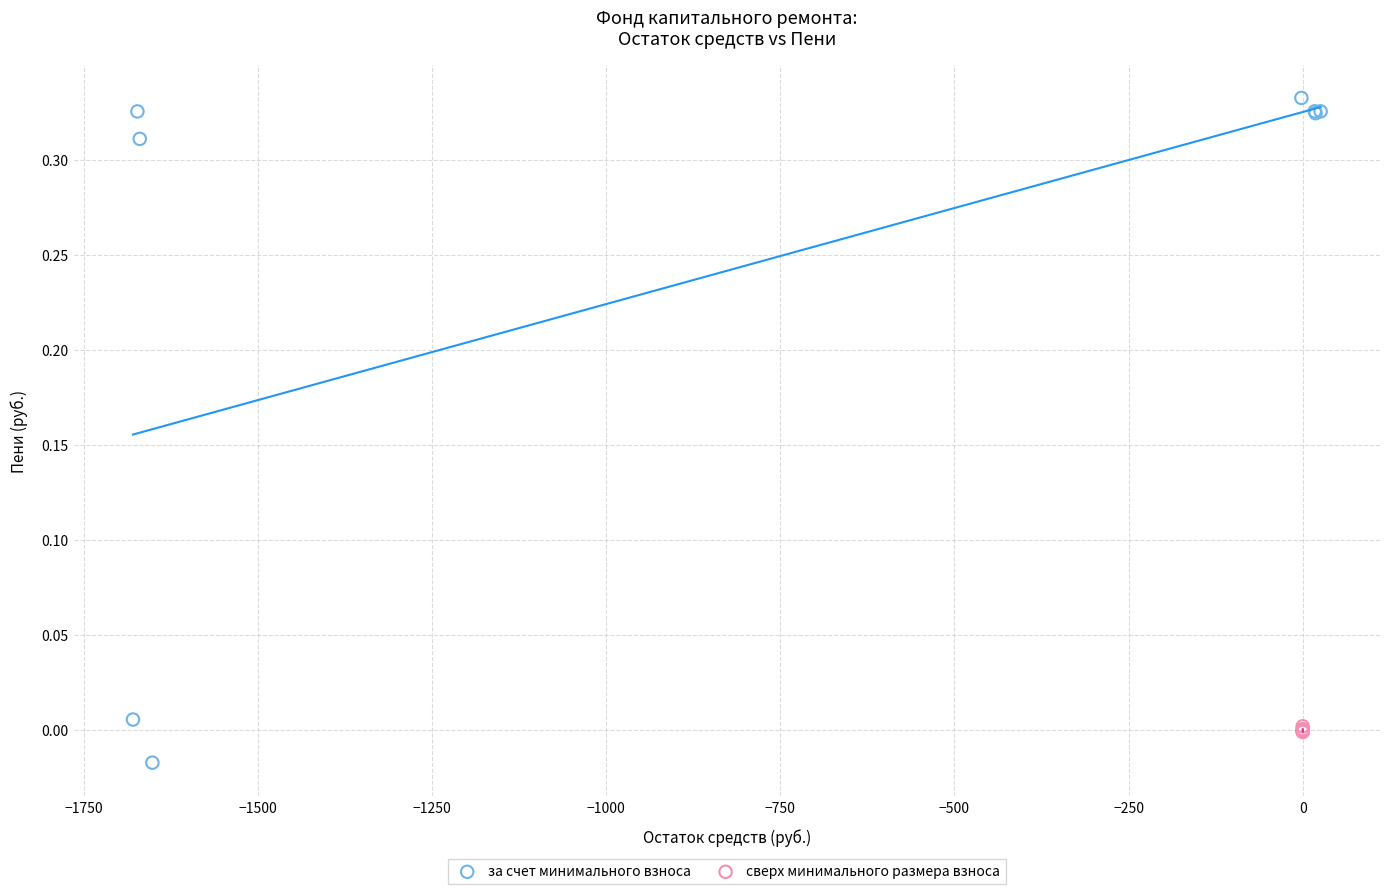

What are all the series names shown in the legend?

за счет минимального взноса, сверх минимального размера взноса